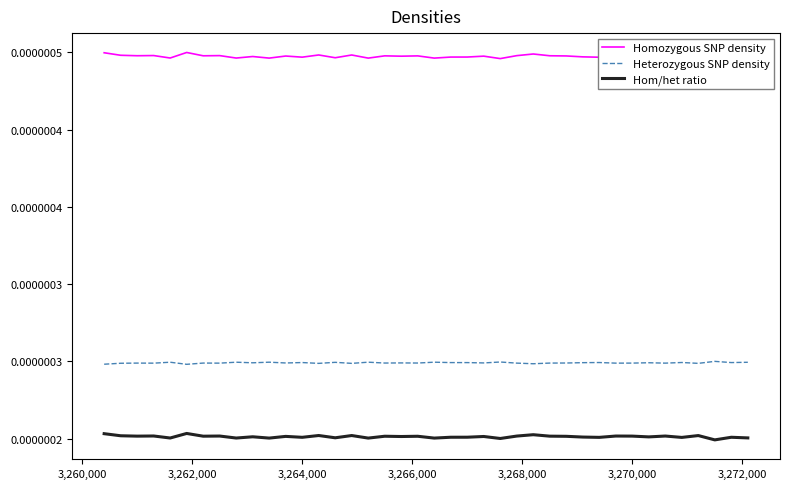

True or false: Homozygous SNP density and Hom/het ratio cross at least once.

False